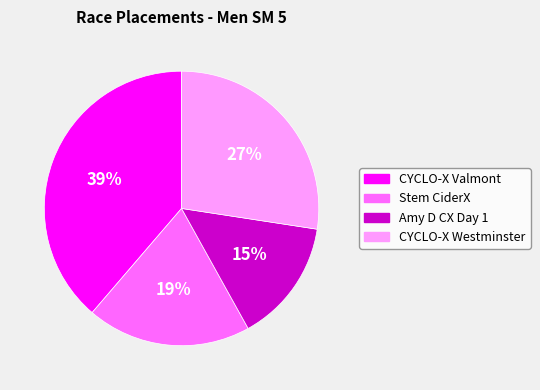

Rank the categories by value from highest to lowest.

CYCLO-X Valmont, CYCLO-X Westminster, Stem CiderX, Amy D CX Day 1